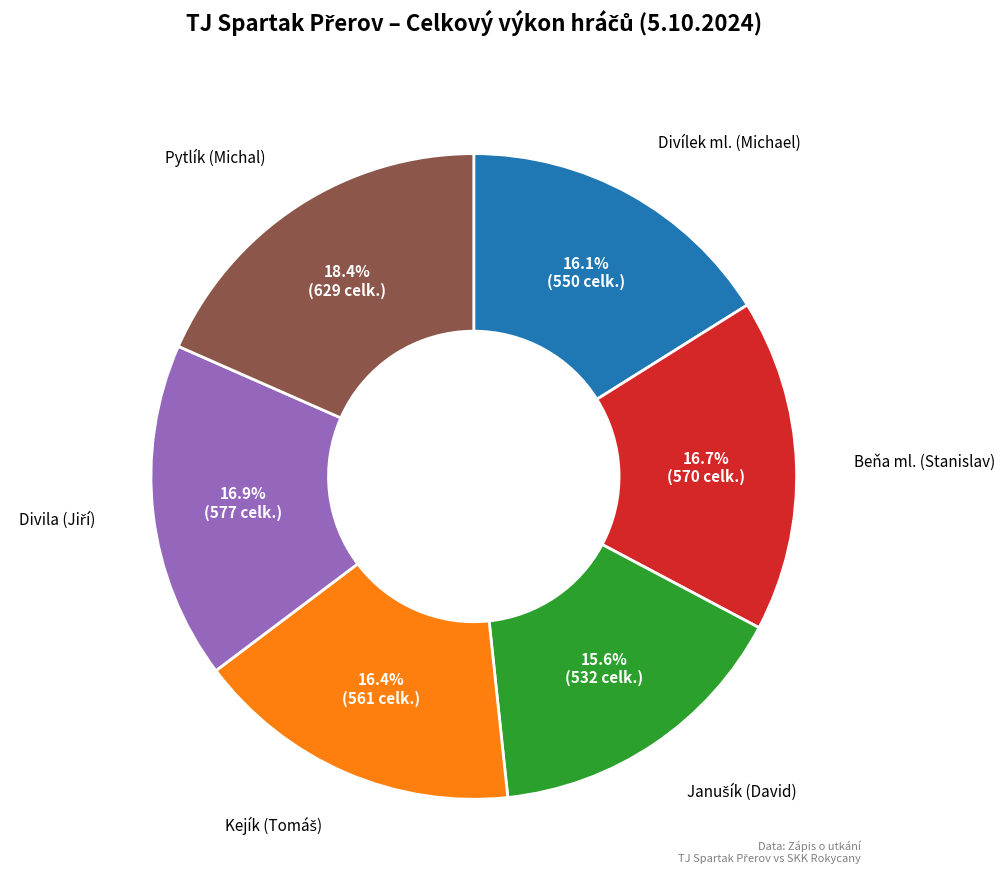

To the nearest percent, what is the average slice percentage?

17%